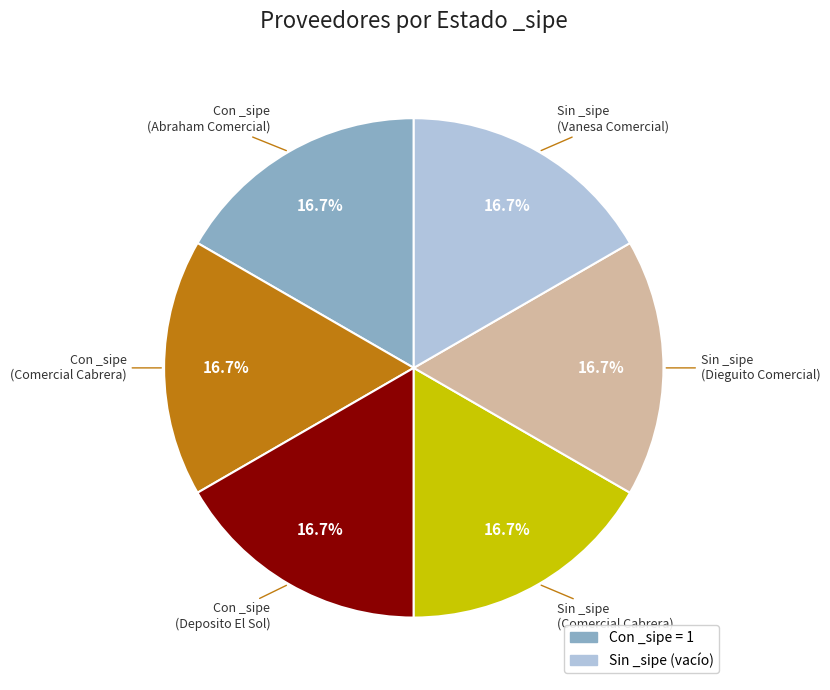

Is there any slice that represents more than half of the pie?

No